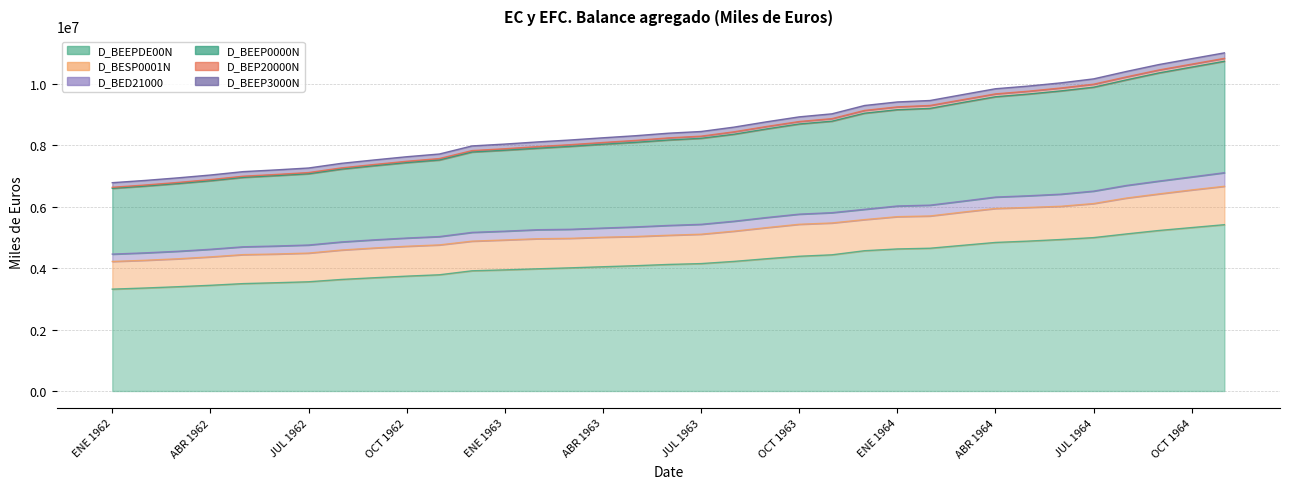

What value does the D_BED21000 series have at MAY 1962, to the nearest 100?

4696100